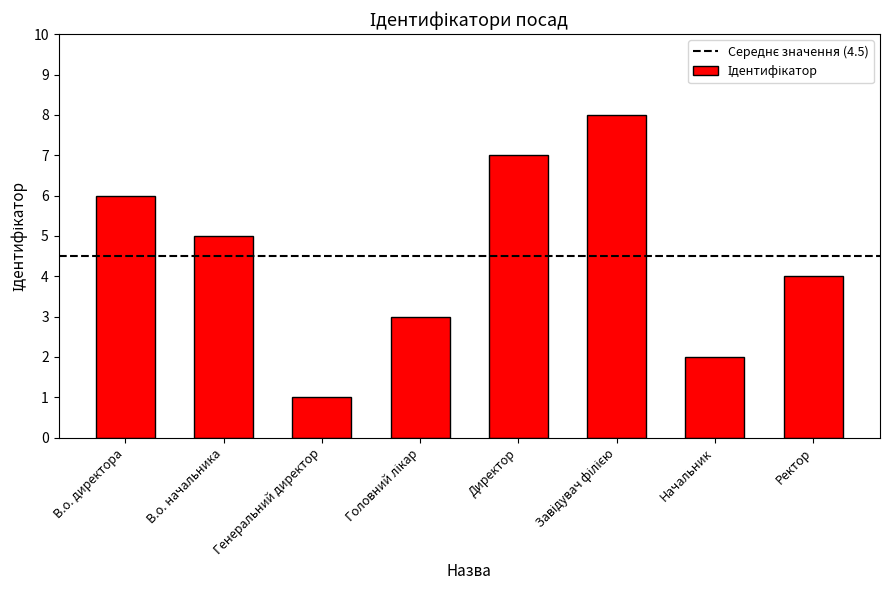

The chart shows a value of 1 at Генеральний директор. True or false?

True